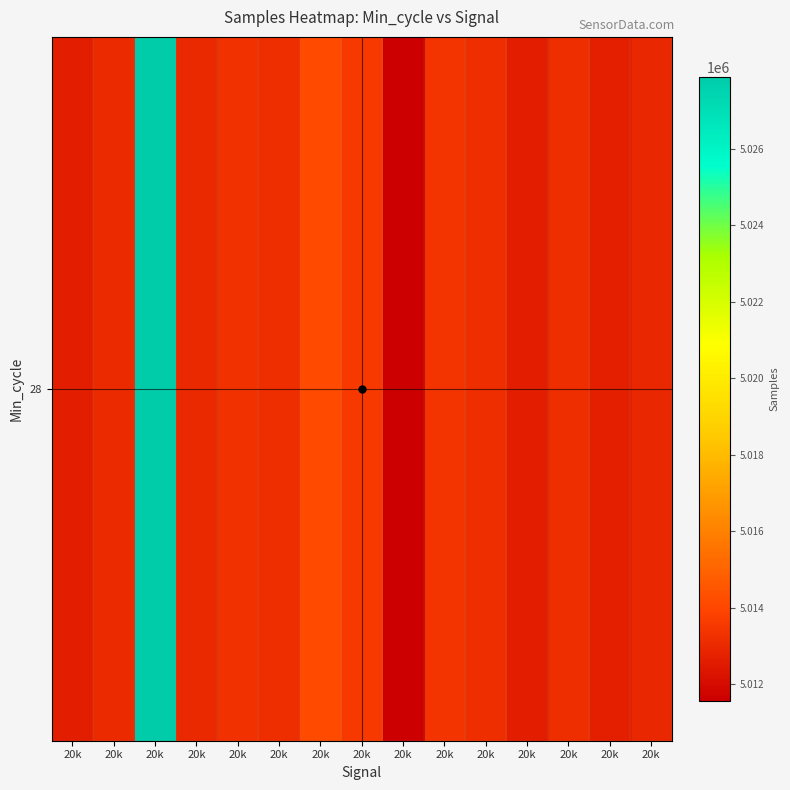

Rank the categories by value from lowest to highest.

20k, 20k, 20k, 20k, 20k, 20k, 20k, 20k, 20k, 20k, 20k, 20k, 20k, 20k, 20k